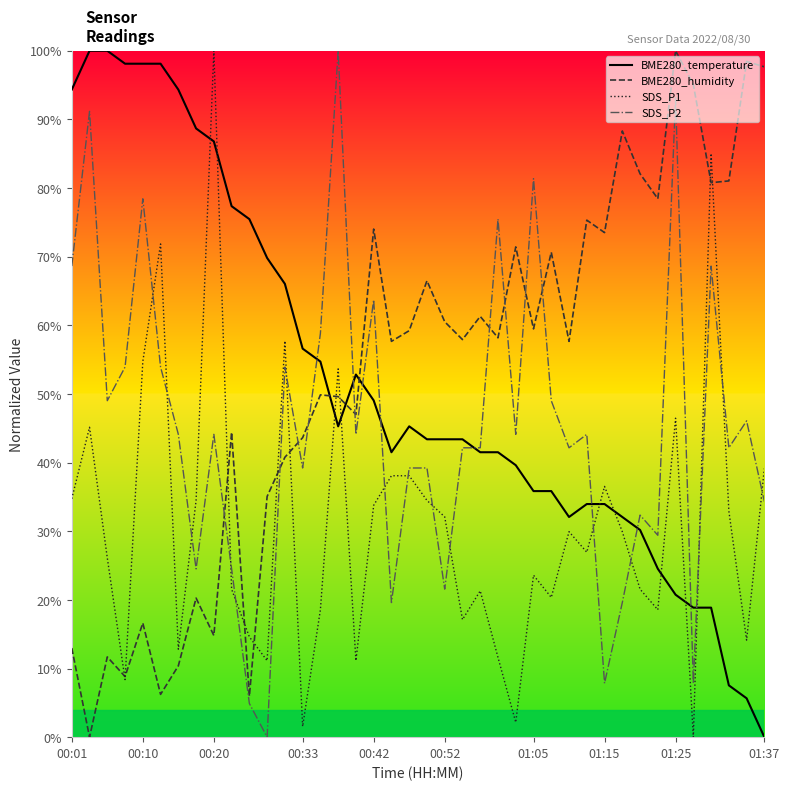

At 19, list the series in order from smallest to largest.

SDS_P1, SDS_P2, BME280_temperature, BME280_humidity